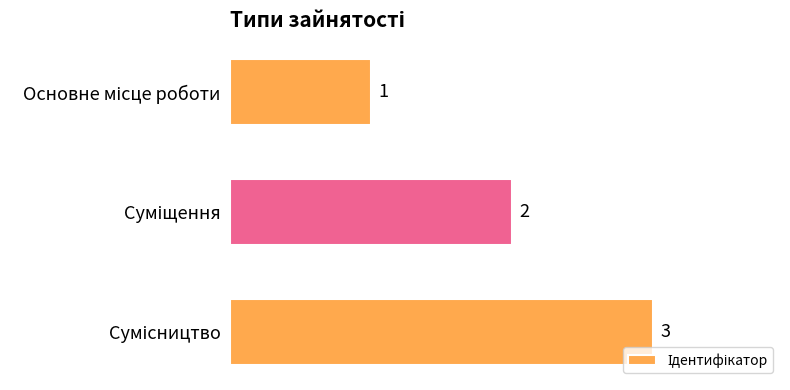

How many values are between 1 and 3?

3